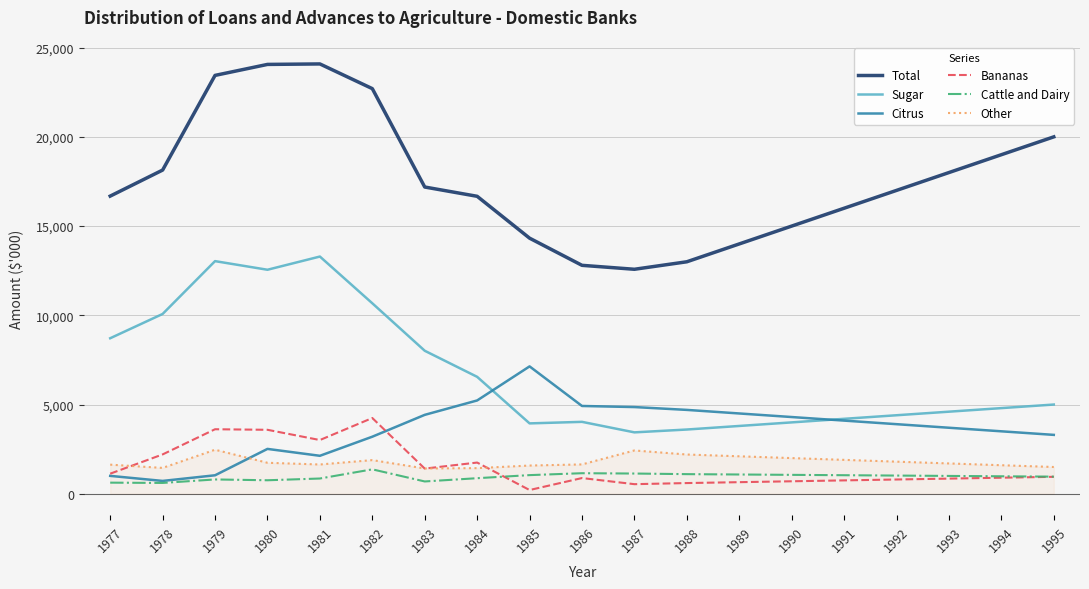

What is the minimum value for Sugar?

3441